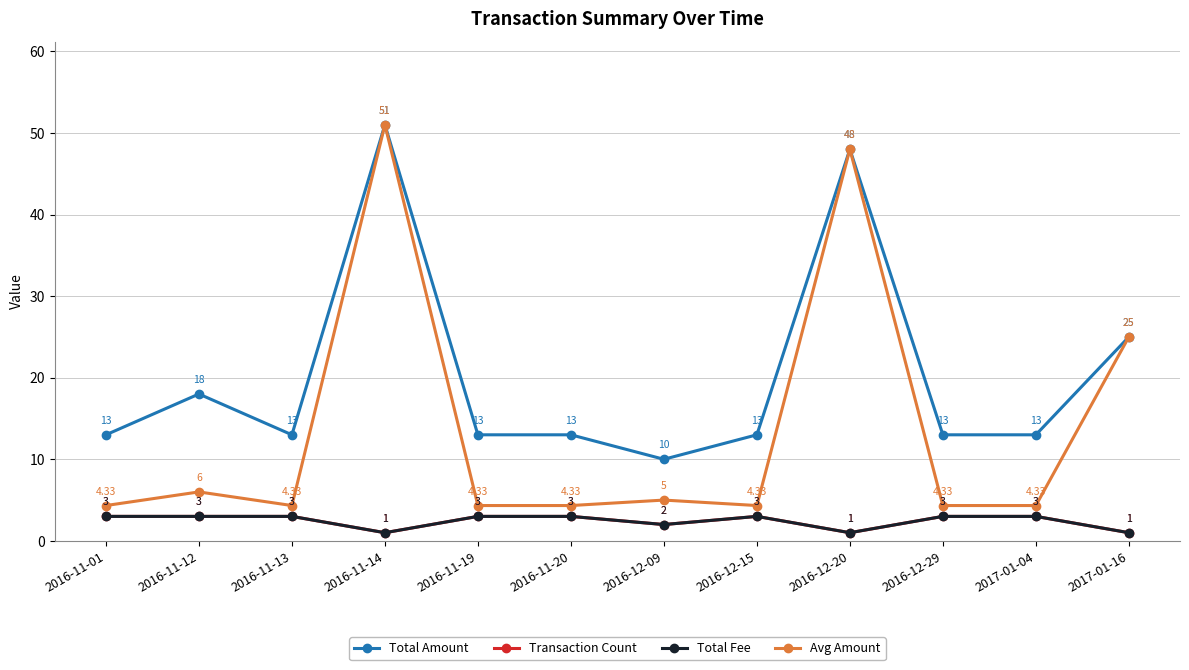

Where is Transaction Count nearest to the value 2?

2016-12-09